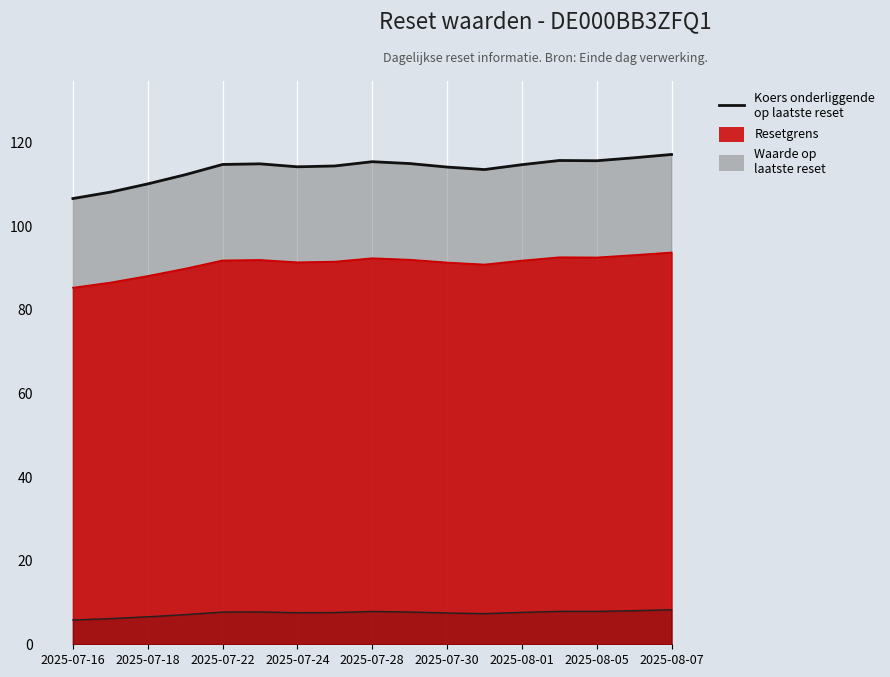

How many interior local peaks does the Resetgrens series have?

3